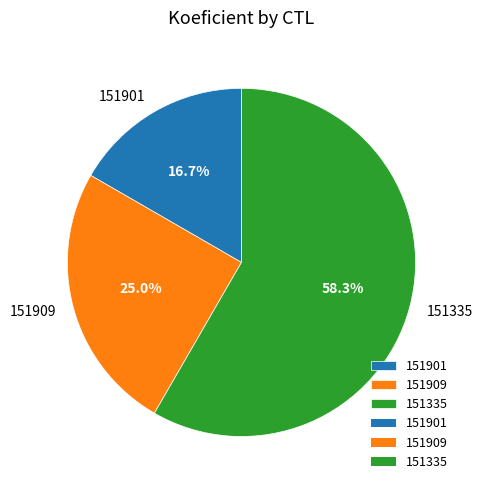

Which has a higher value, 151909 or 151335?

151335